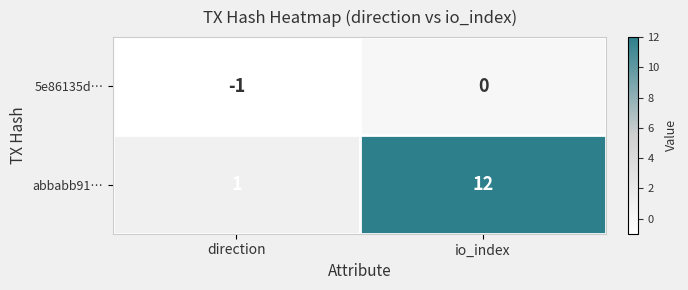

What is the approximate value of abbabb91… at io_index?

12